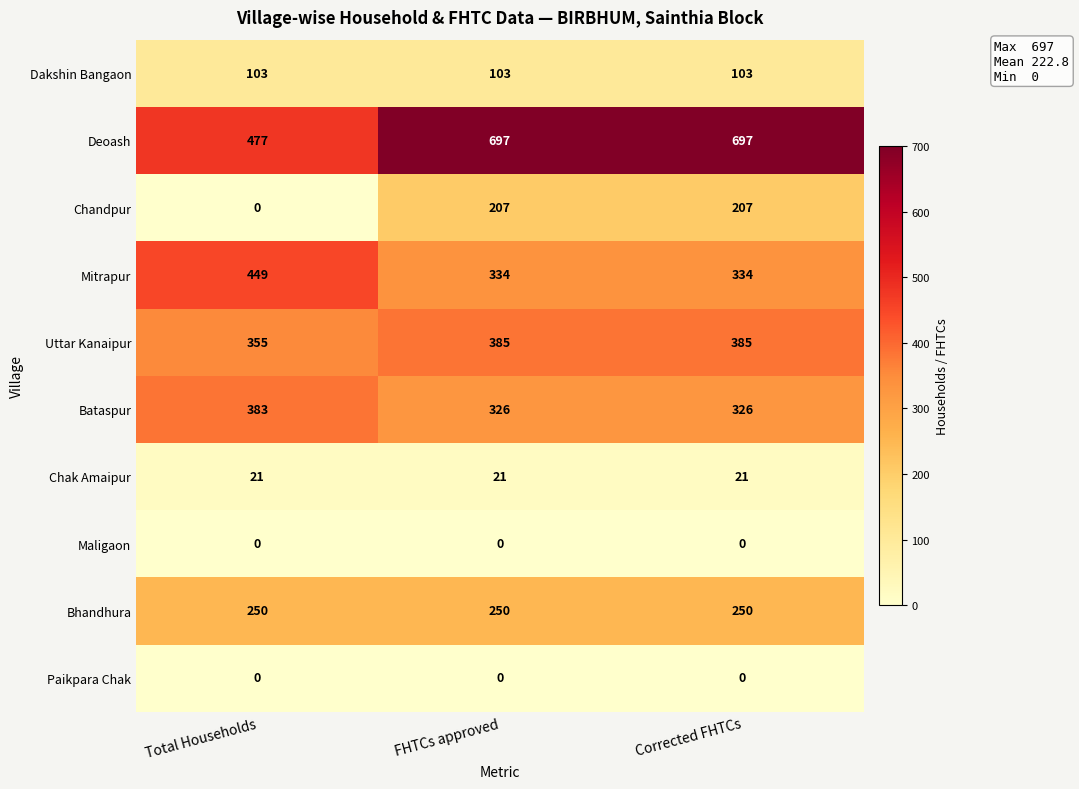

Which series changed the most between Total Households and FHTCs approved?

Deoash